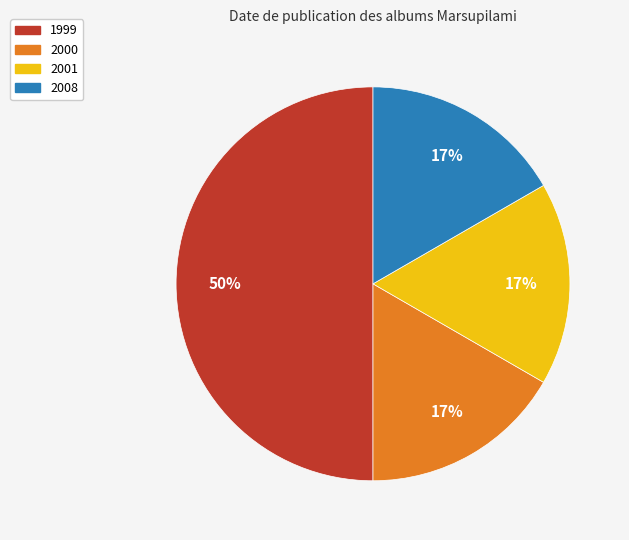

Which slice is the largest?

1999